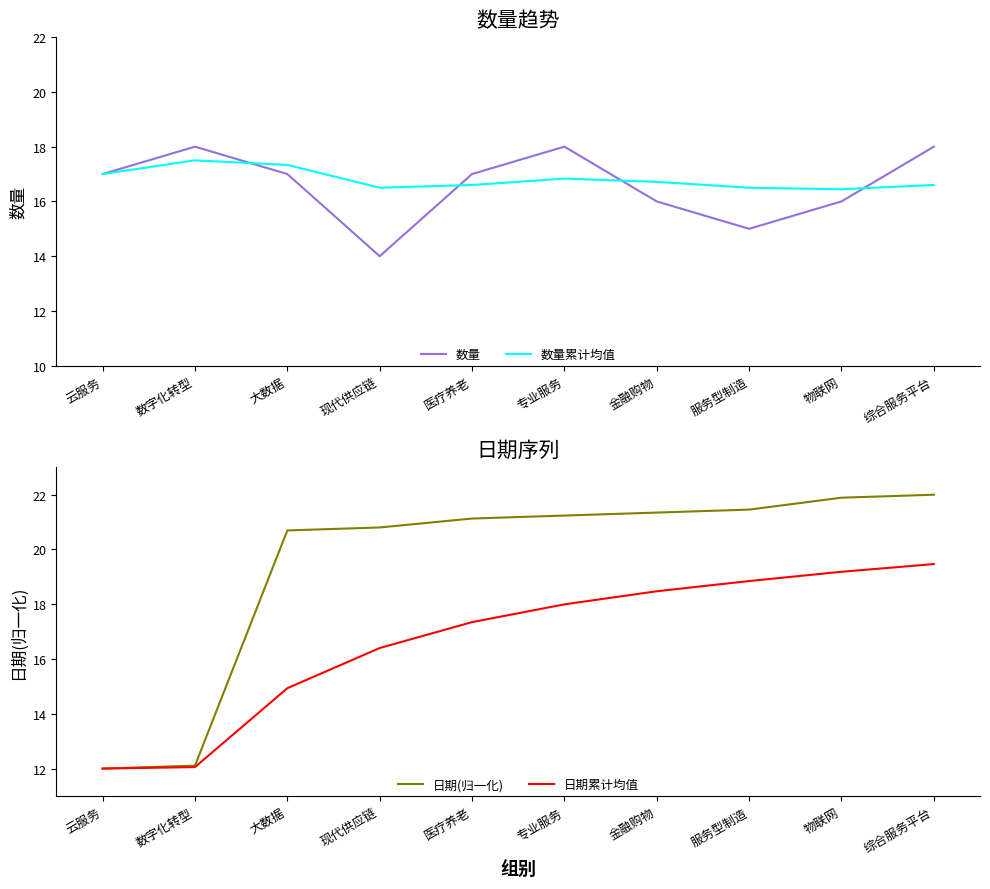

Which category has the highest value in the 日期(归一化) series?

综合服务平台